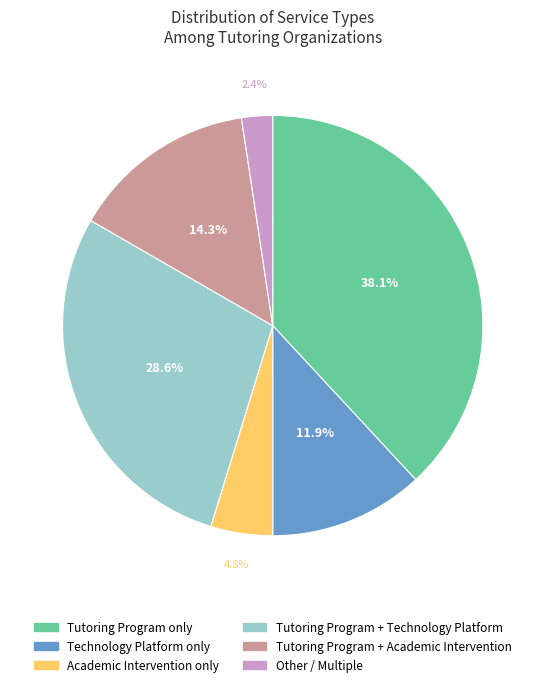

Is there a majority slice in this chart?

No